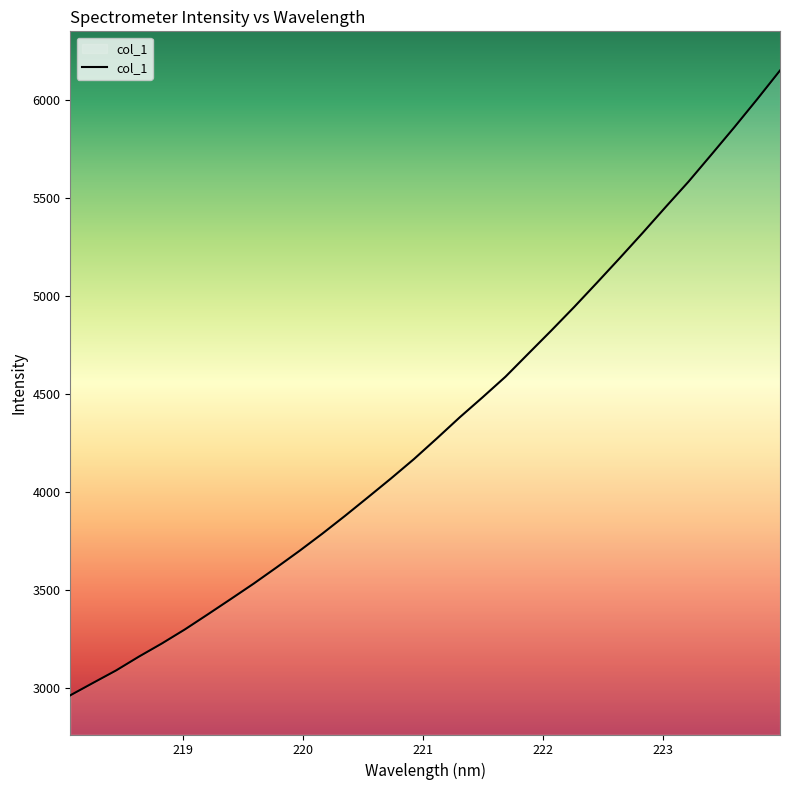

What is the difference between the maximum and minimum values?

3189.6